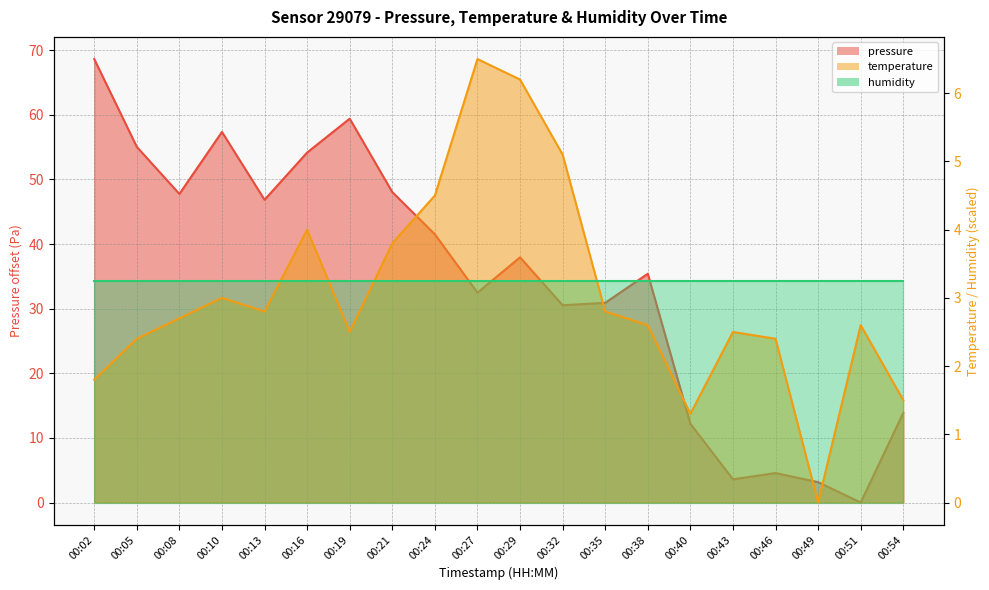

True or false: temperature and pressure cross at least once.

True